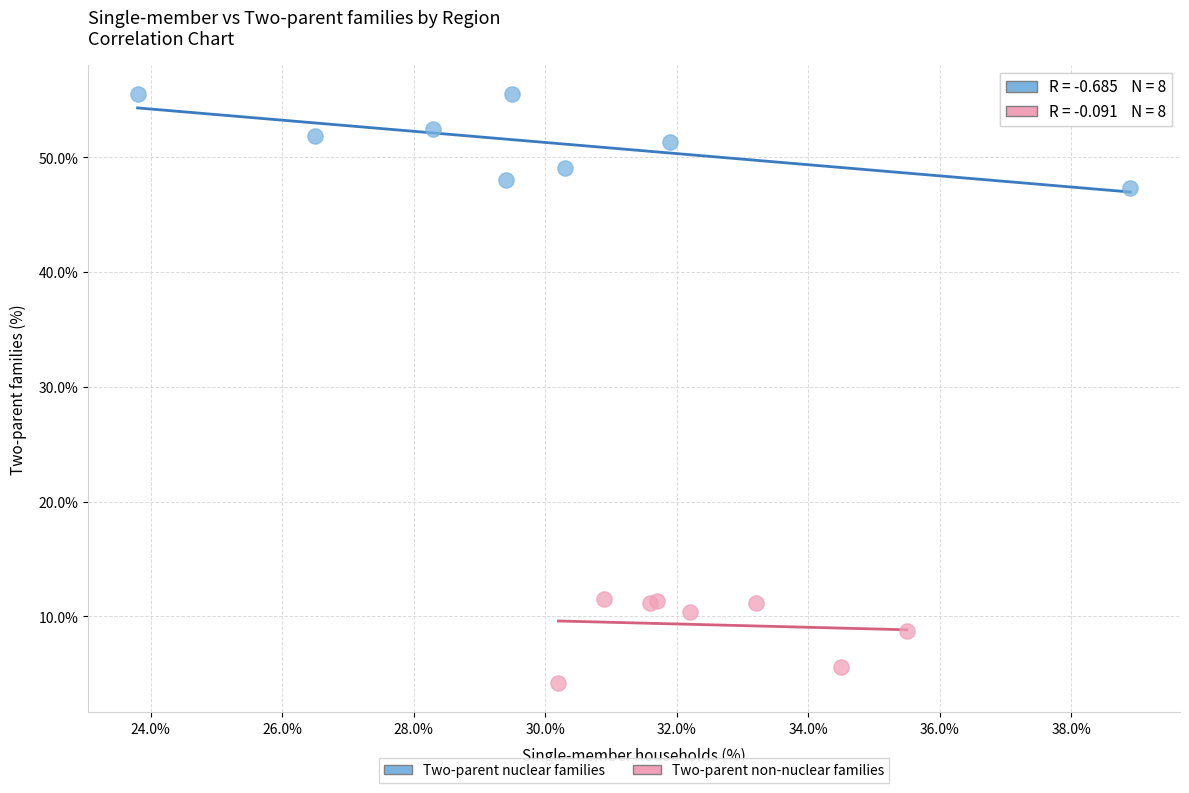

Which series reaches the minimum Y coordinate?

Two-parent non-nuclear families